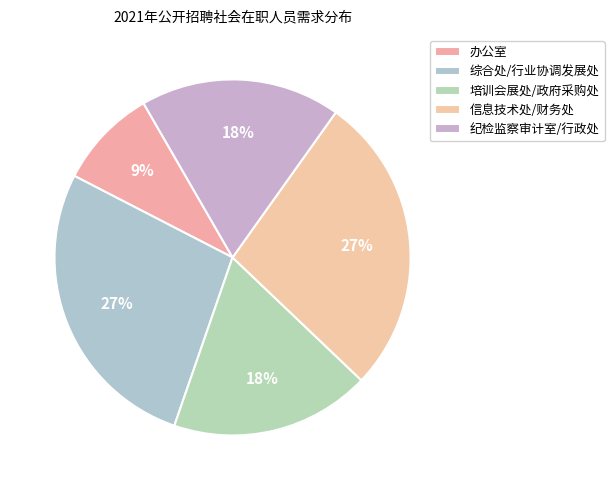

How many segments does this pie chart have?

5